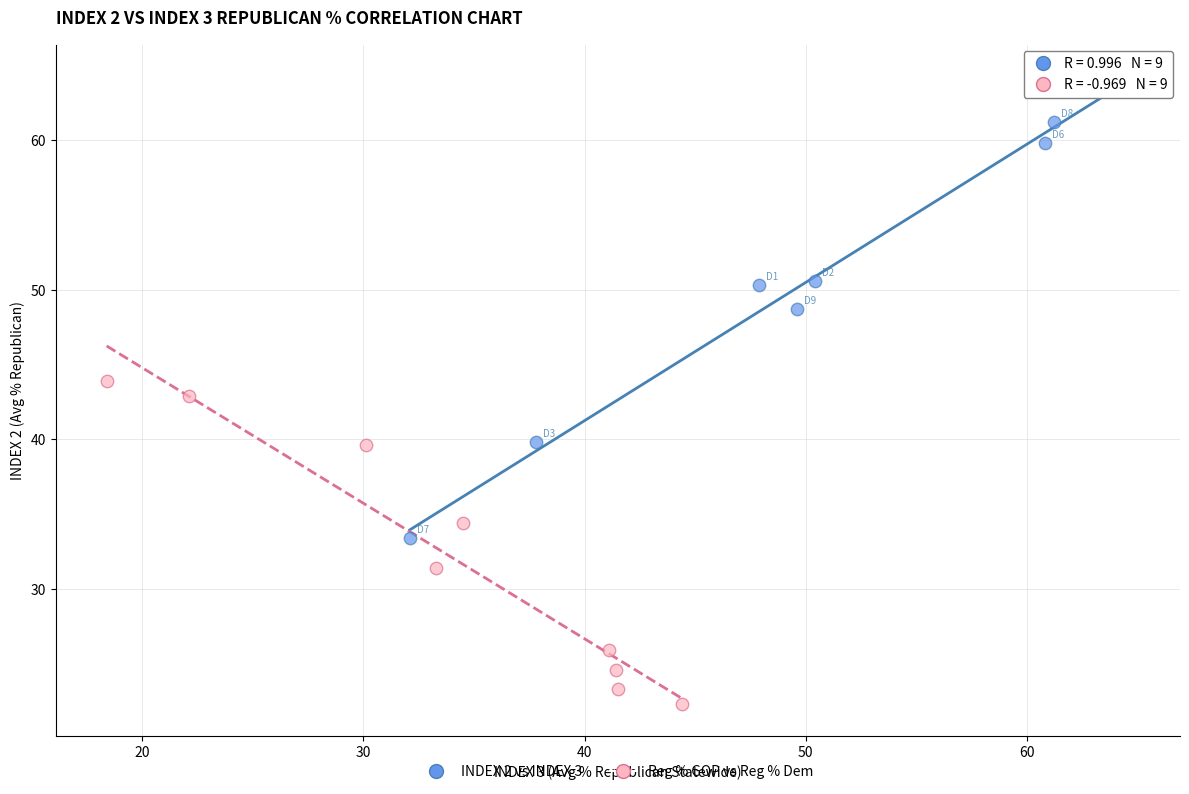

Which series contains the highest Y value?

INDEX 2 vs INDEX 3